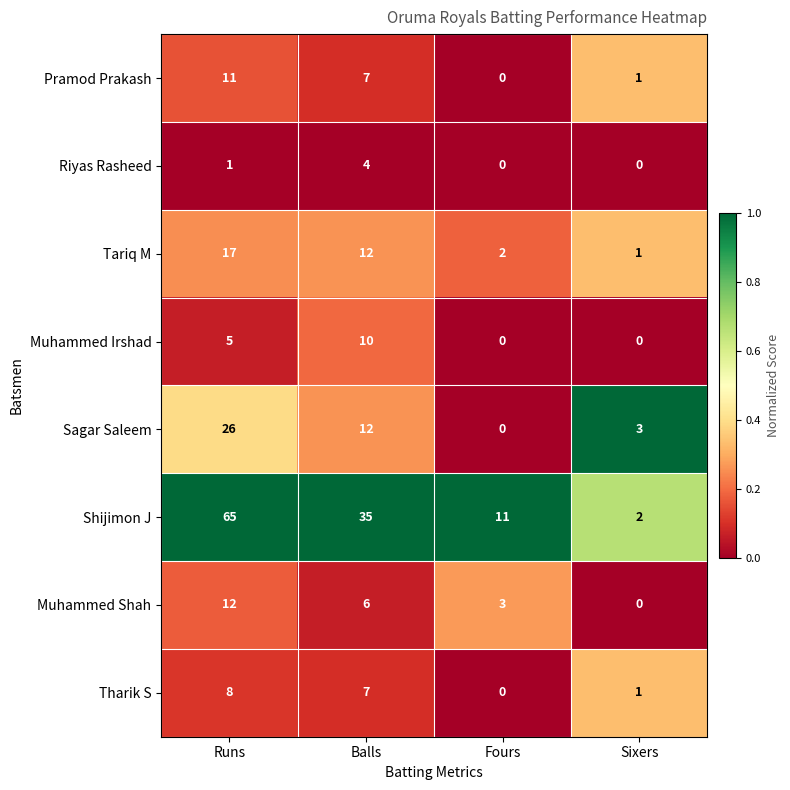

How many series are shown in this chart?

8